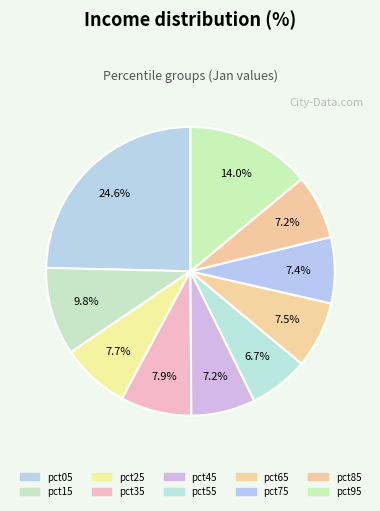

How many slices are in this pie chart?

10